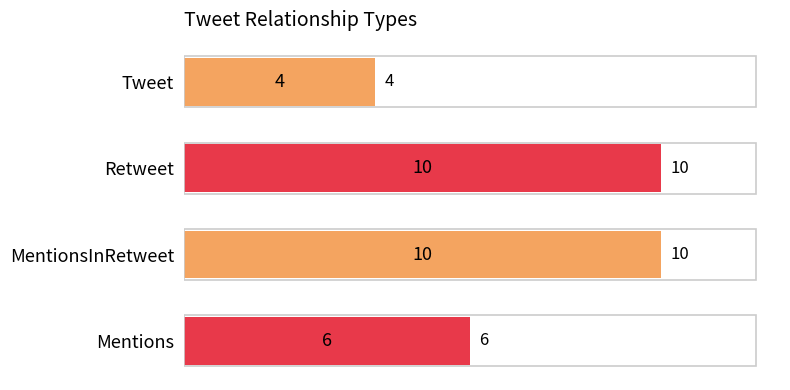

True or false: the data shows 10 at MentionsInRetweet.

True